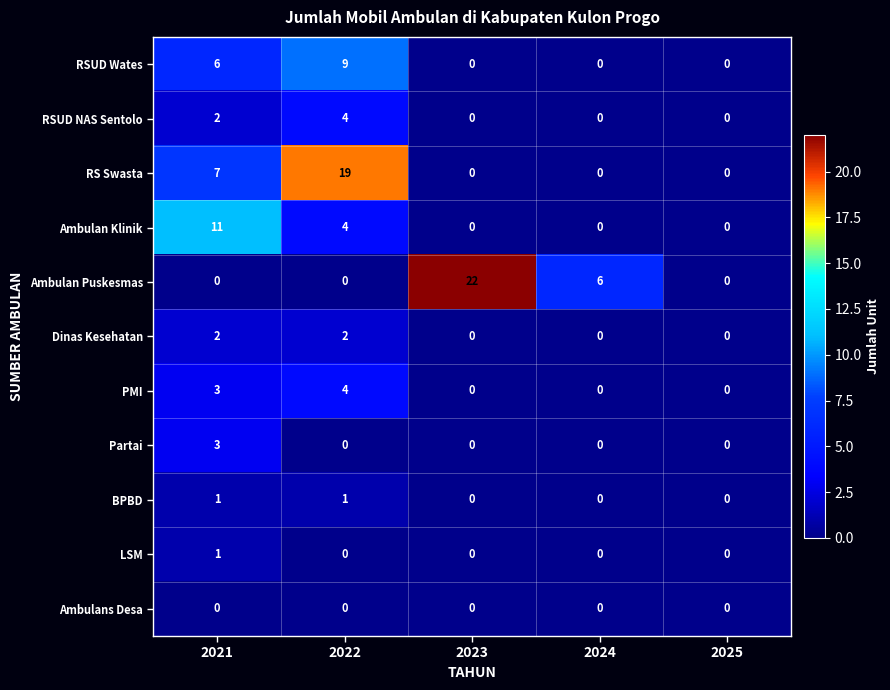

Is it true that RSUD NAS Sentolo equals 2 at 2024?

False